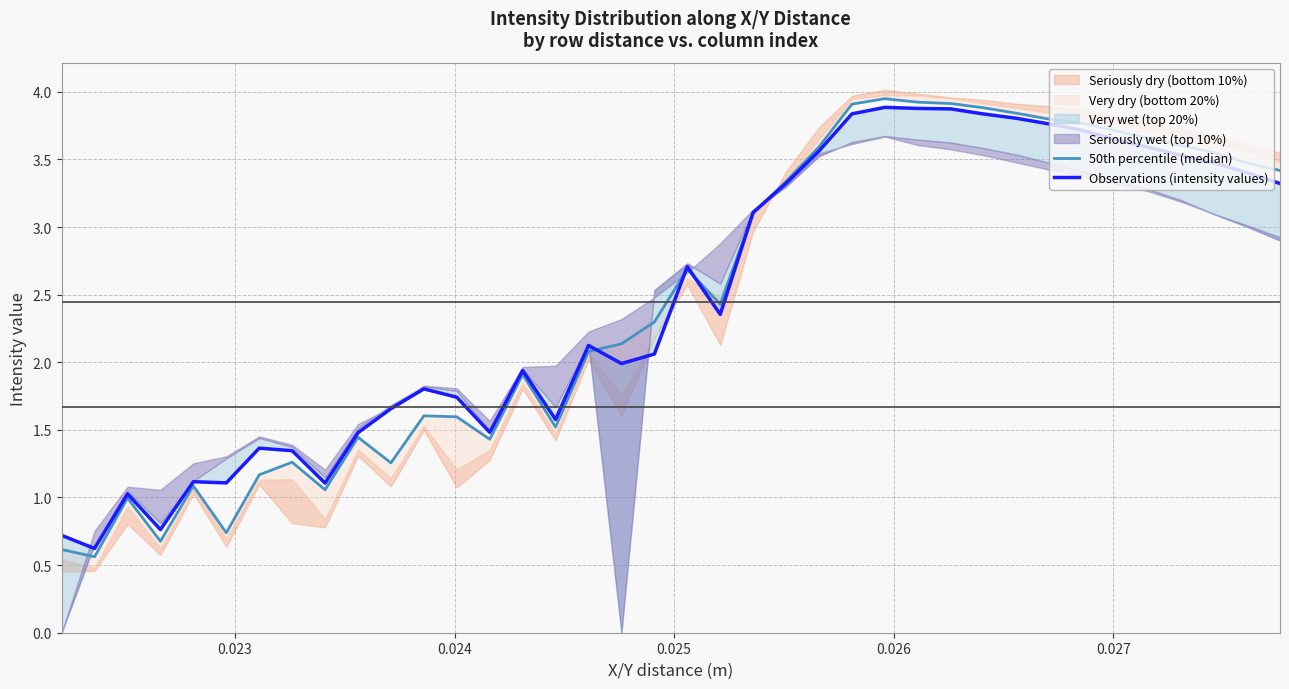

How many data points in 50th percentile (median) are above 2?

22